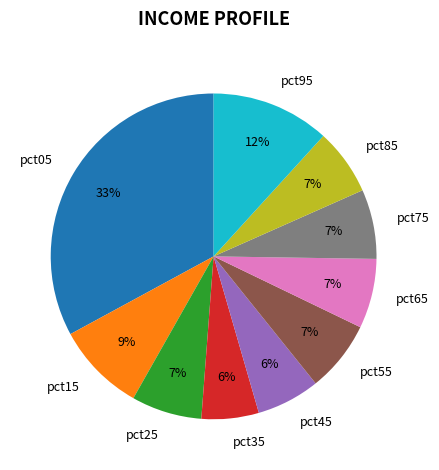

How many slices are in this pie chart?

10